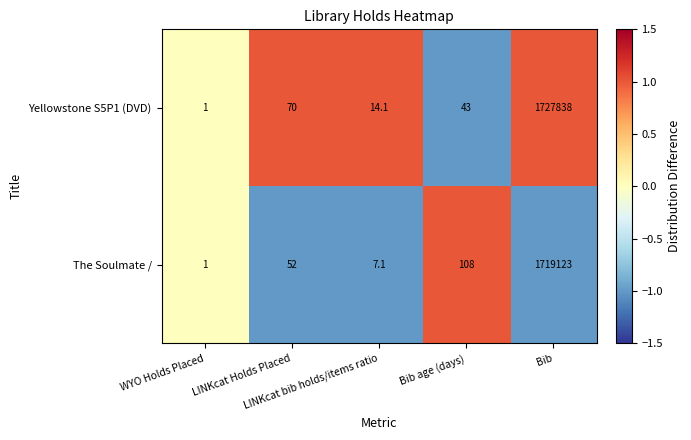

What is the minimum value for The Soulmate /?

1.0